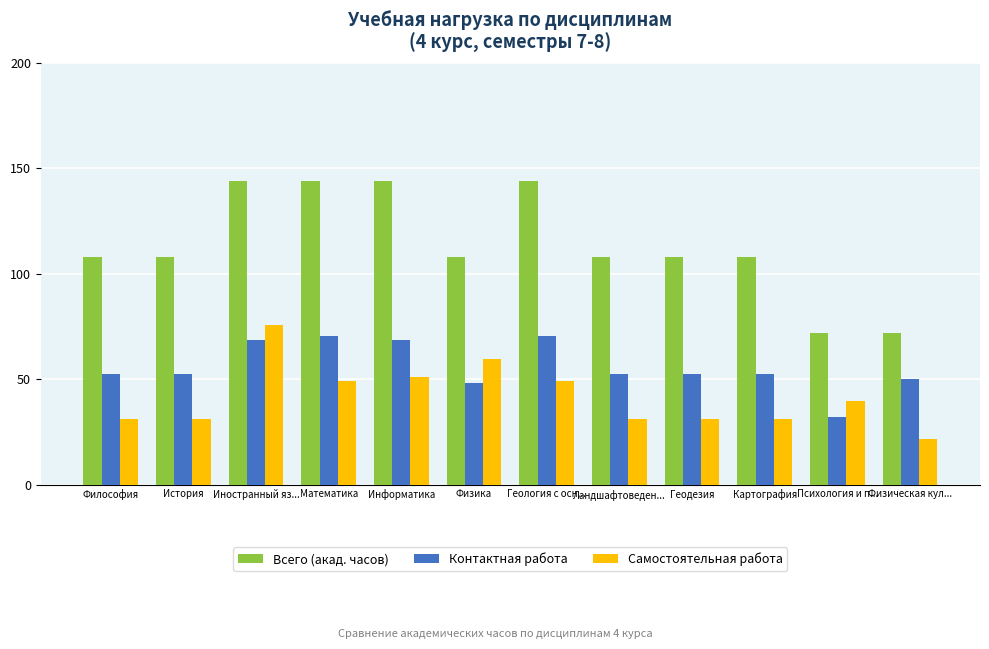

What position from the left is Физика?

6